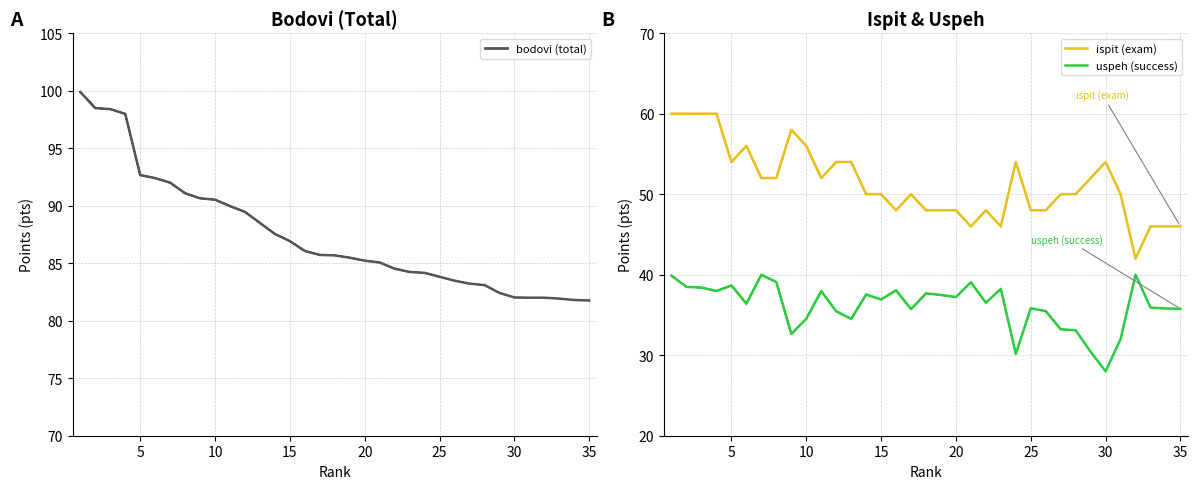

What is the total value across all series at 35?

163.5